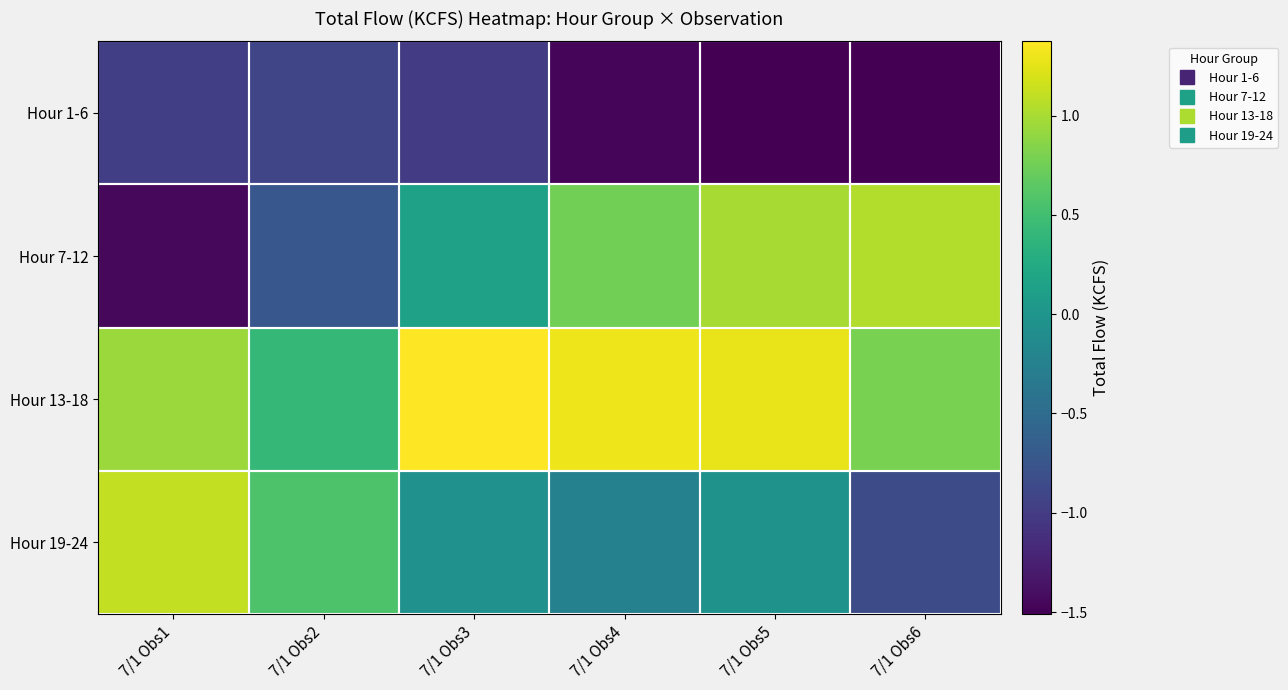

At which category does the chart reach its minimum across all series?

7/1 Obs6